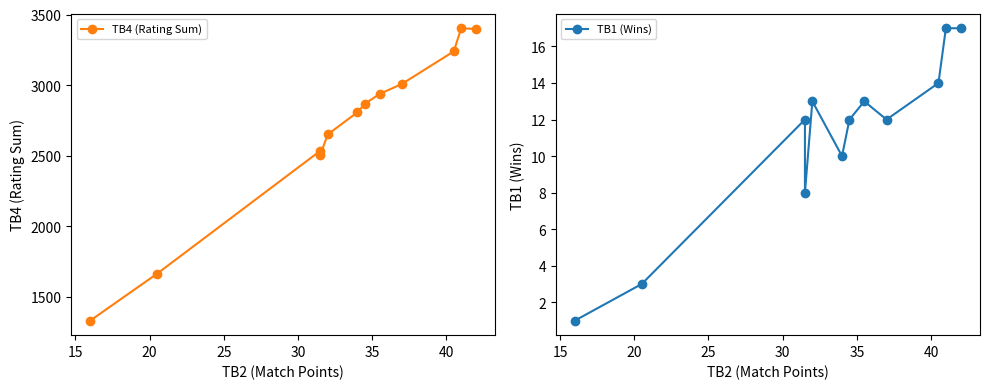

At how many categories does at least one series exceed 2432?

10